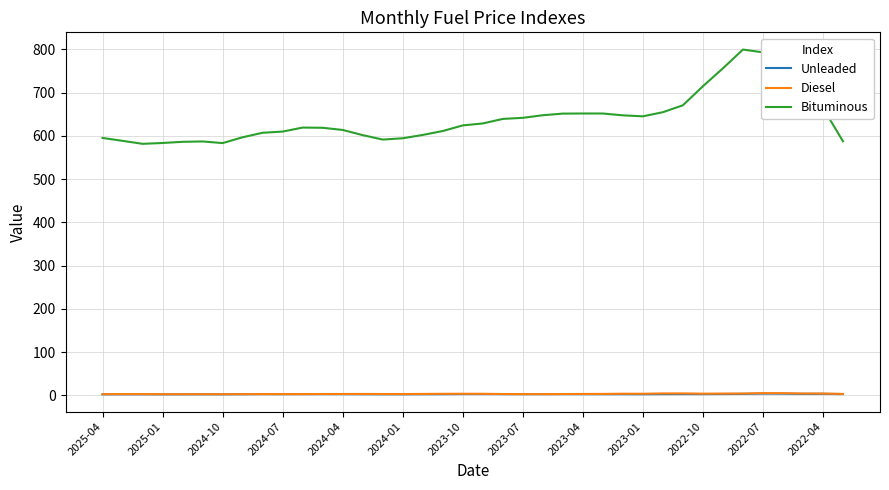

Which series has the widest spread of values?

Bituminous